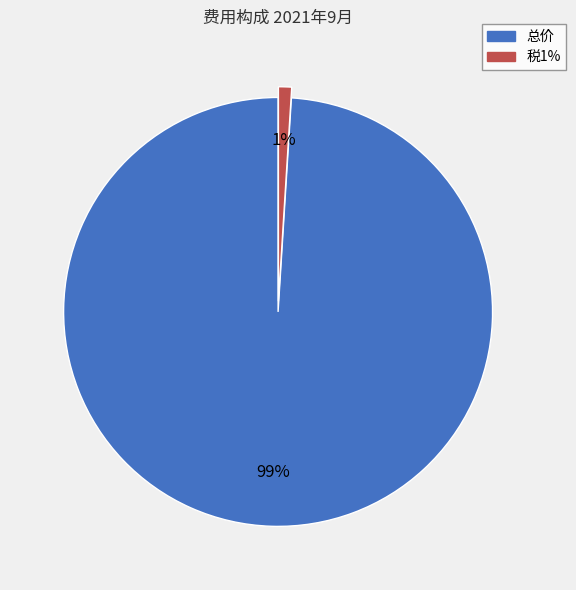

Is 总价 the majority of the pie?

Yes